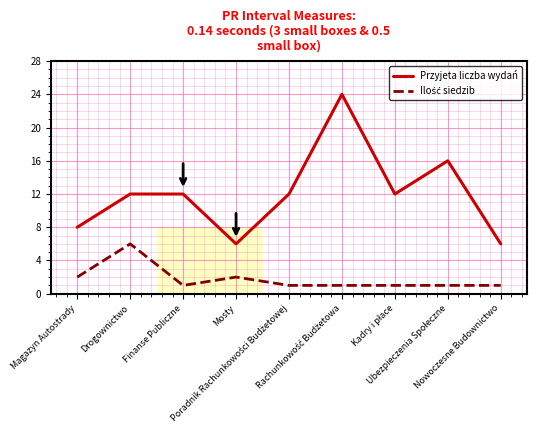

Which series has the largest total across all categories?

Przyjeta liczba wydań